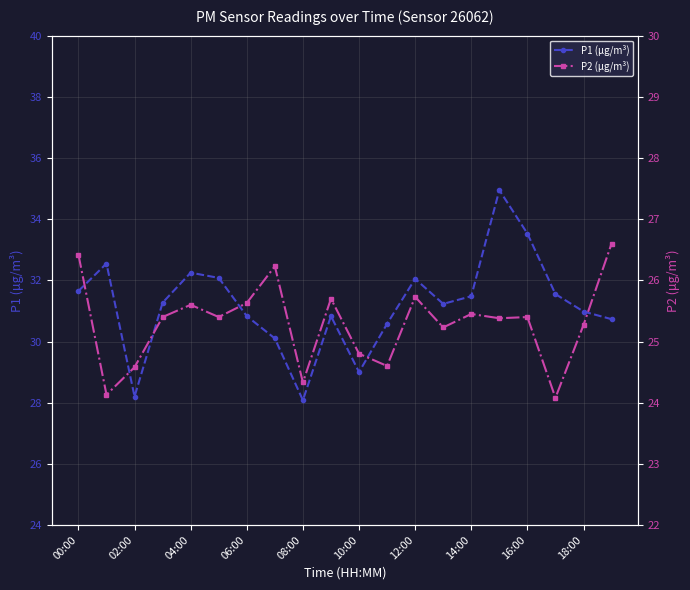

What is the label of the 1st point from the left?

00:00